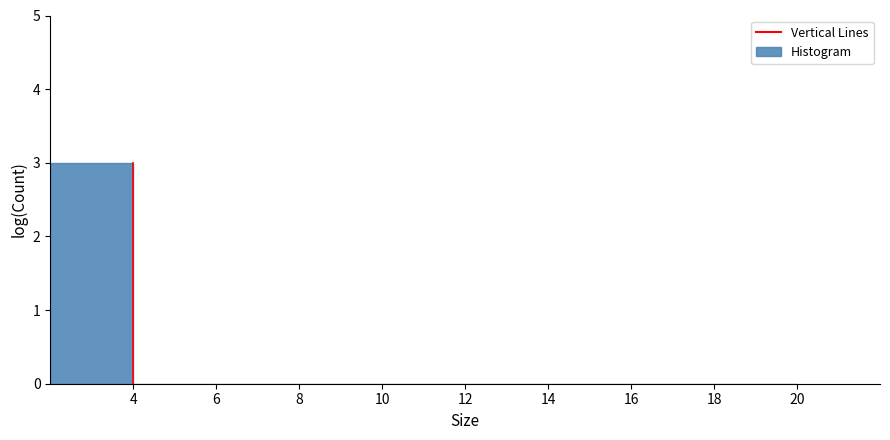

Reading left to right, list every bar in this chart as the range it spans on the x-axis followed by its height. The values are not printed on the chart, so give them approximately, as read against the axis.

2 to 4: 3
4 to 6: 0
6 to 8: 0
8 to 10: 0
10 to 12: 0
12 to 14: 0
14 to 16: 0
16 to 18: 0
18 to 20: 0